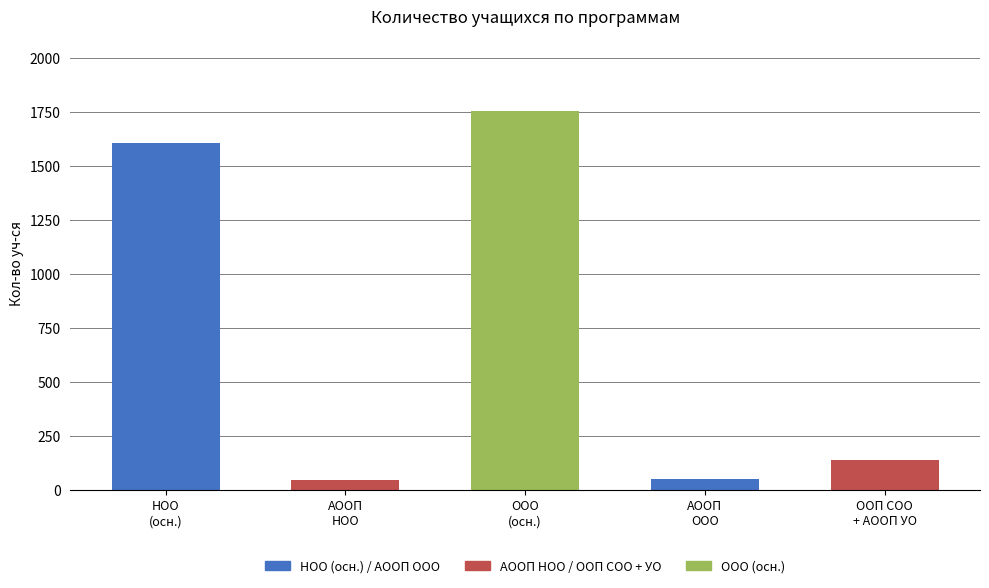

What is the value of the 1st bar from the left?

1606